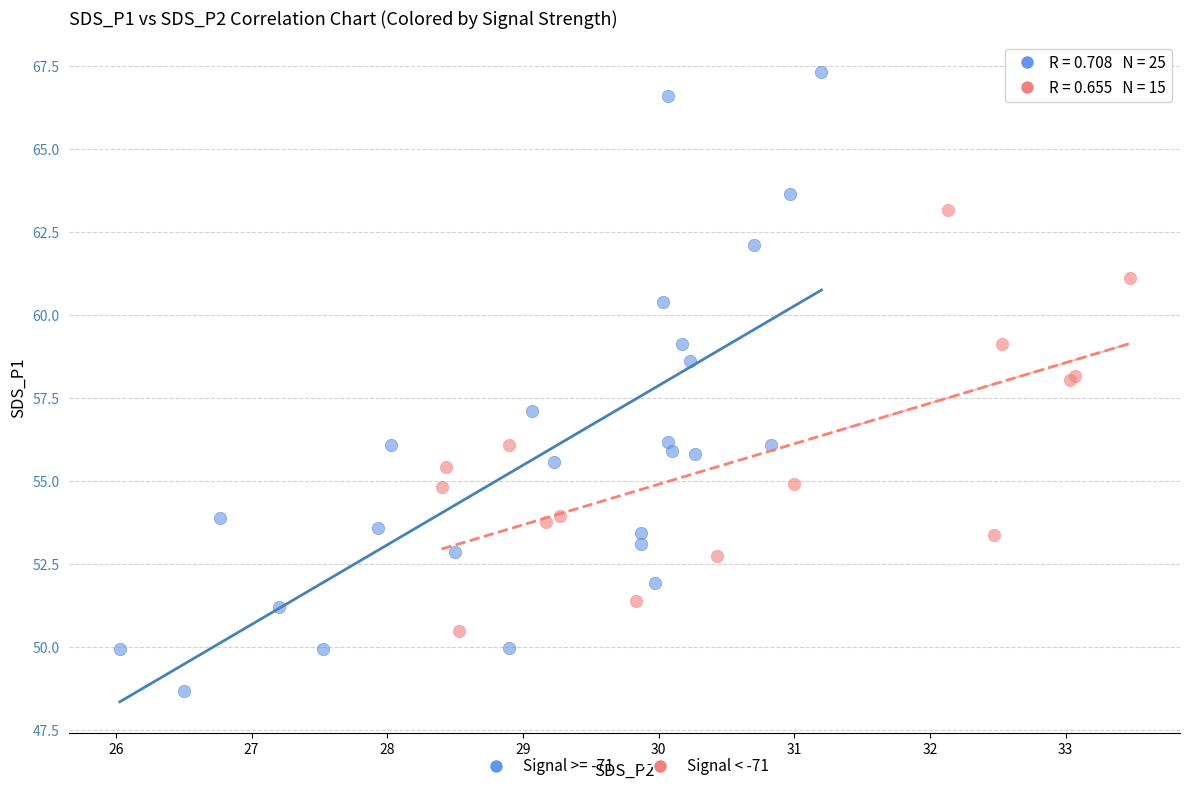

Which series contains the highest Y value?

Signal >= -71